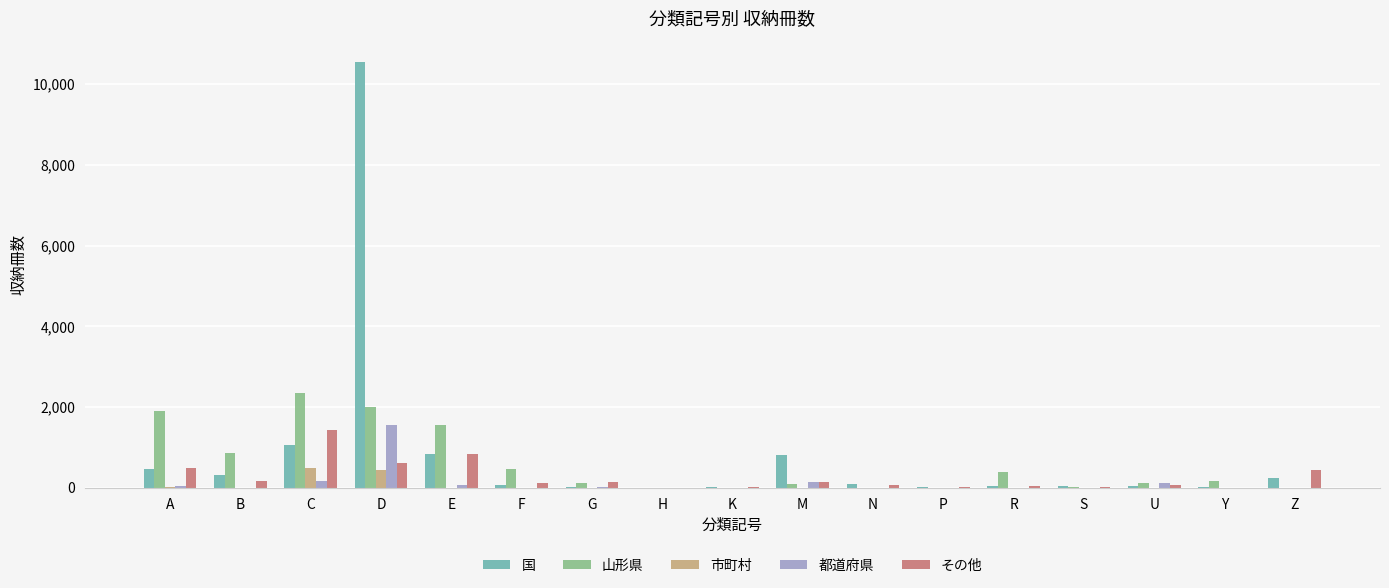

What is the average value of the その他 series?

274